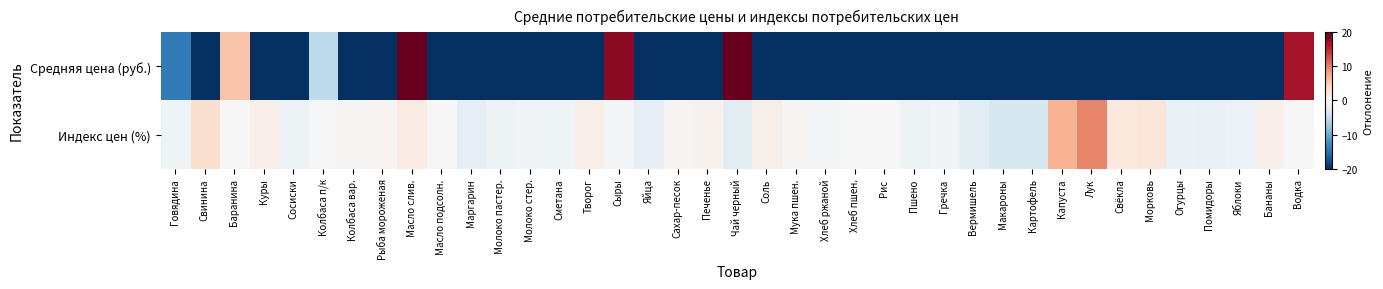

Reading left to right, transcribe all the data shown in this chart.

Средняя цена (руб.): Говядина=-13.9	Свинина=-53.8	Баранина=5.7	Куры=-75.6	Сосиски=-30.7	Колбаса п/к=-5.2	Колбаса вар.=-25.7	Рыба мороженая=-64.4	Масло слив.=32.7	Масло подсолн.=-80.3	Маргарин=-59.9	Молоко пастер.=-89.3	Молоко стер.=-86.7	Сметана=-54.2	Творог=-39.1	Сыры=18.0	Яйца=-89.1	Сахар-песок=-92.3	Печенье=-59.6	Чай черный=100.0	Соль=-100.0	Мука пшен.=-94.8	Хлеб ржаной=-91.6	Хлеб пшен.=-86.9	Рис=-84.4	Пшено=-94.0	Гречка=-87.9	Вермишель=-86.5	Макароны=-85.9	Картофель=-98.1	Капуста=-98.5	Лук=-93.2	Свёкла=-97.1	Морковь=-96.0	Огурцы=-67.6	Помидоры=-66.2	Яблоки=-85.4	Бананы=-80.8	Водка=16.5
Индекс цен (%): Говядина=-0.9	Свинина=3.2	Баранина=0.0	Куры=1.3	Сосиски=-1.0	Колбаса п/к=-0.1	Колбаса вар.=0.2	Рыба мороженая=0.3	Масло слив.=1.7	Масло подсолн.=0.1	Маргарин=-1.8	Молоко пастер.=-1.0	Молоко стер.=-0.5	Сметана=-0.9	Творог=1.3	Сыры=-0.2	Яйца=-1.6	Сахар-песок=0.5	Печенье=0.7	Чай черный=-2.3	Соль=1.2	Мука пшен.=0.2	Хлеб ржаной=-0.2	Хлеб пшен.=0.0	Рис=0.0	Пшено=-1.0	Гречка=-0.5	Вермишель=-2.2	Макароны=-3.3	Картофель=-3.2	Капуста=7.0	Лук=9.8	Свёкла=2.1	Морковь=2.4	Огурцы=-1.4	Помидоры=-1.5	Яблоки=-1.2	Бананы=1.0	Водка=-0.0